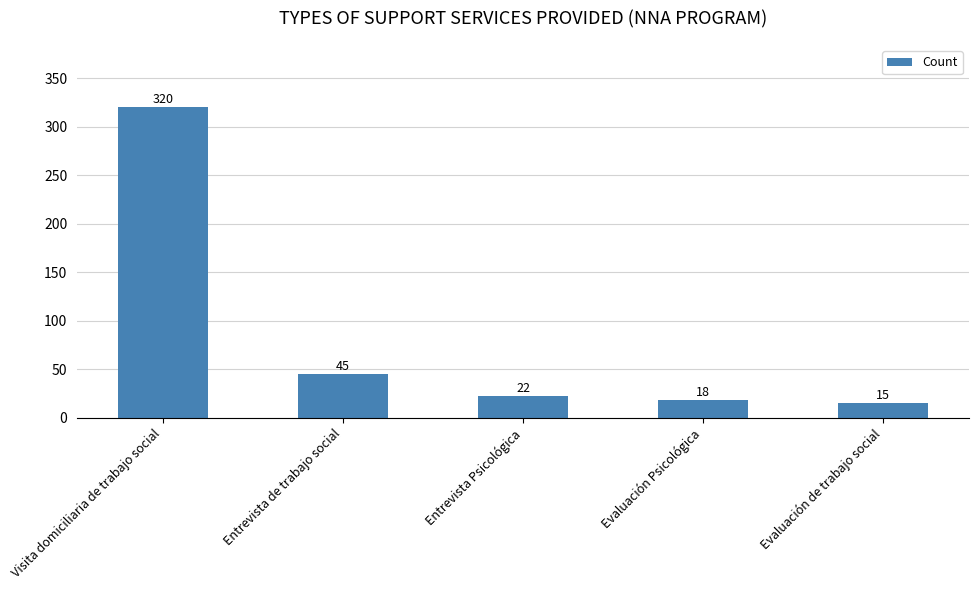

What is the value of the 3rd bar from the left?

22